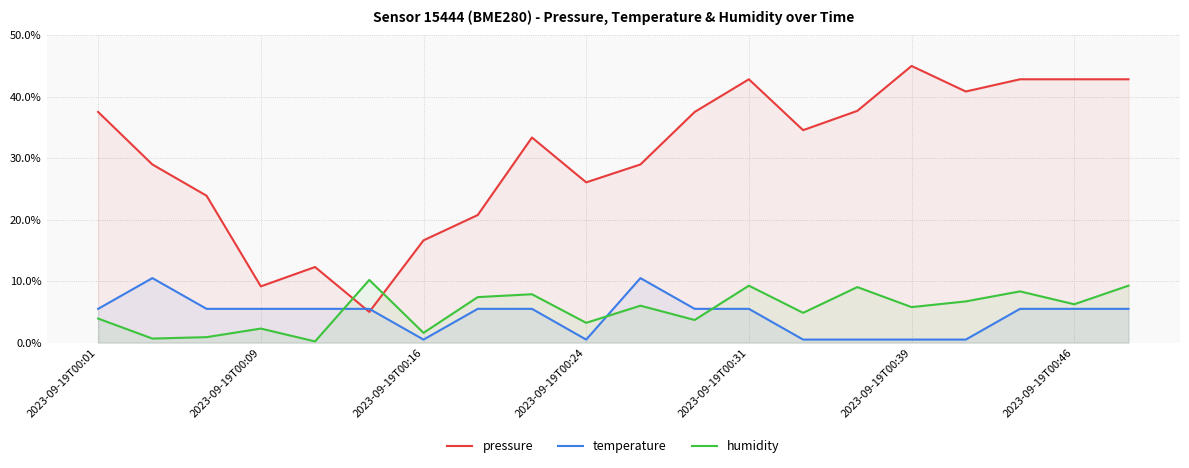

Which series has the largest total across all categories?

pressure